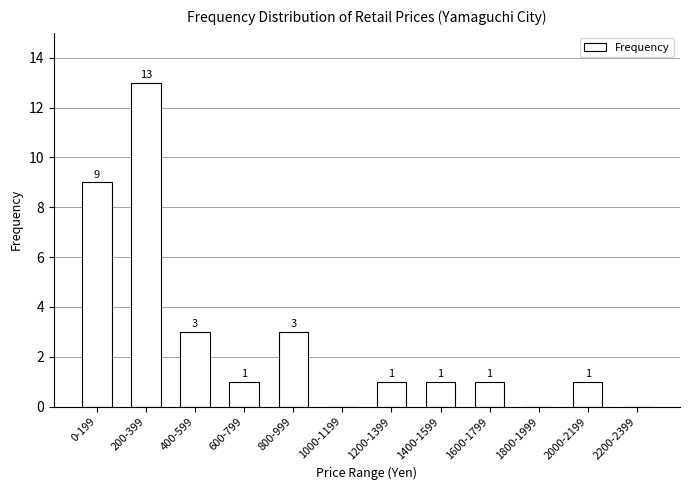

Reading left to right, transcribe all the data shown in this chart.

0-199=9	200-399=13	400-599=3	600-799=1	800-999=3	1000-1199=0	1200-1399=1	1400-1599=1	1600-1799=1	1800-1999=0	2000-2199=1	2200-2399=0